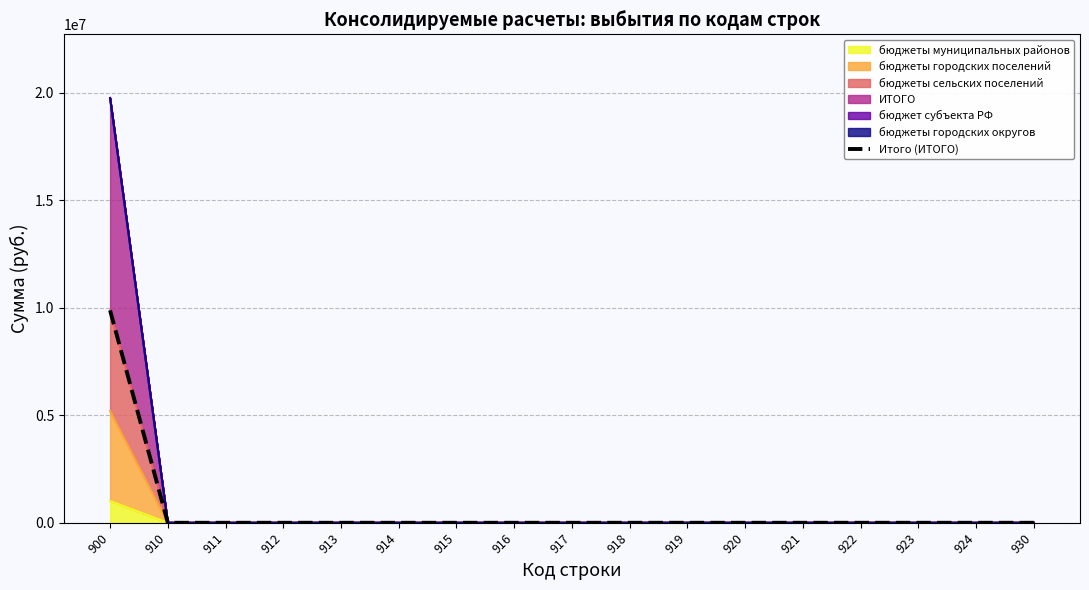

Between 912 and 920, which is larger?

912